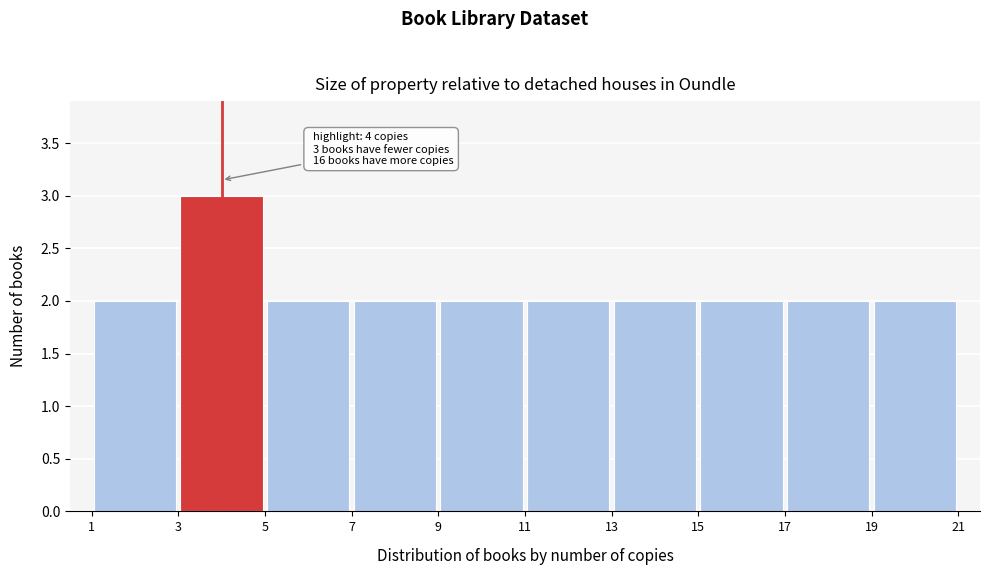

Over which range of the x-axis is the bar tallest?

3 to 5